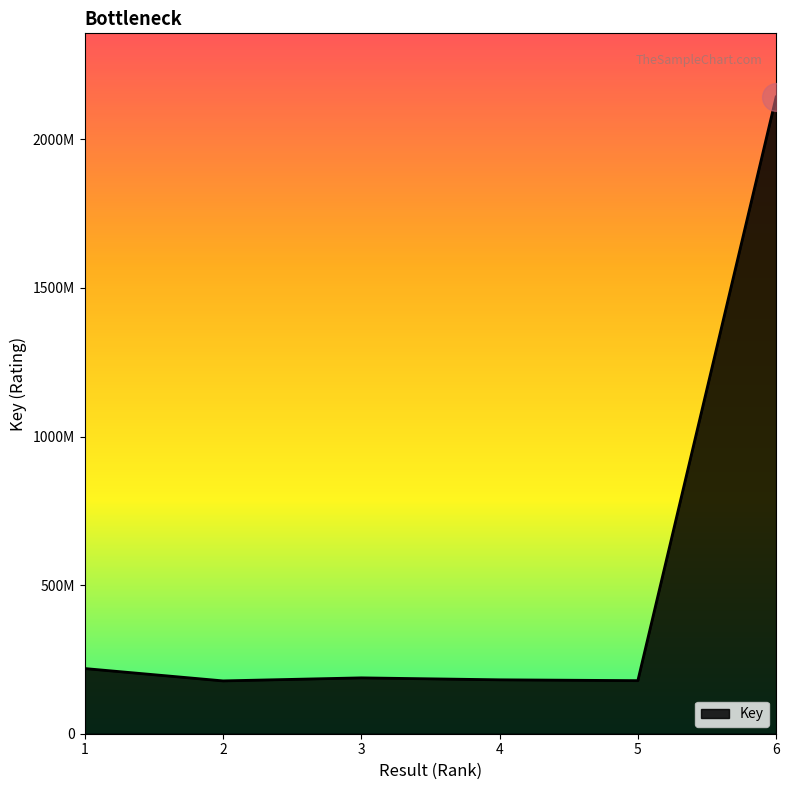

List the labels in order of value, smallest first.

2, 5, 4, 3, 1, 6